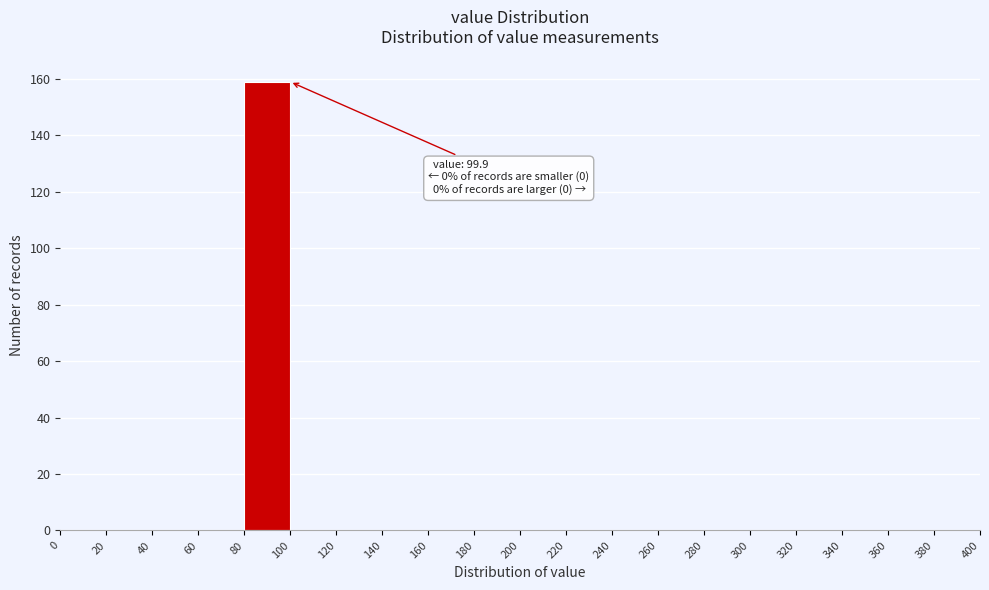

Over which range of the x-axis is the bar tallest?

80 to 100